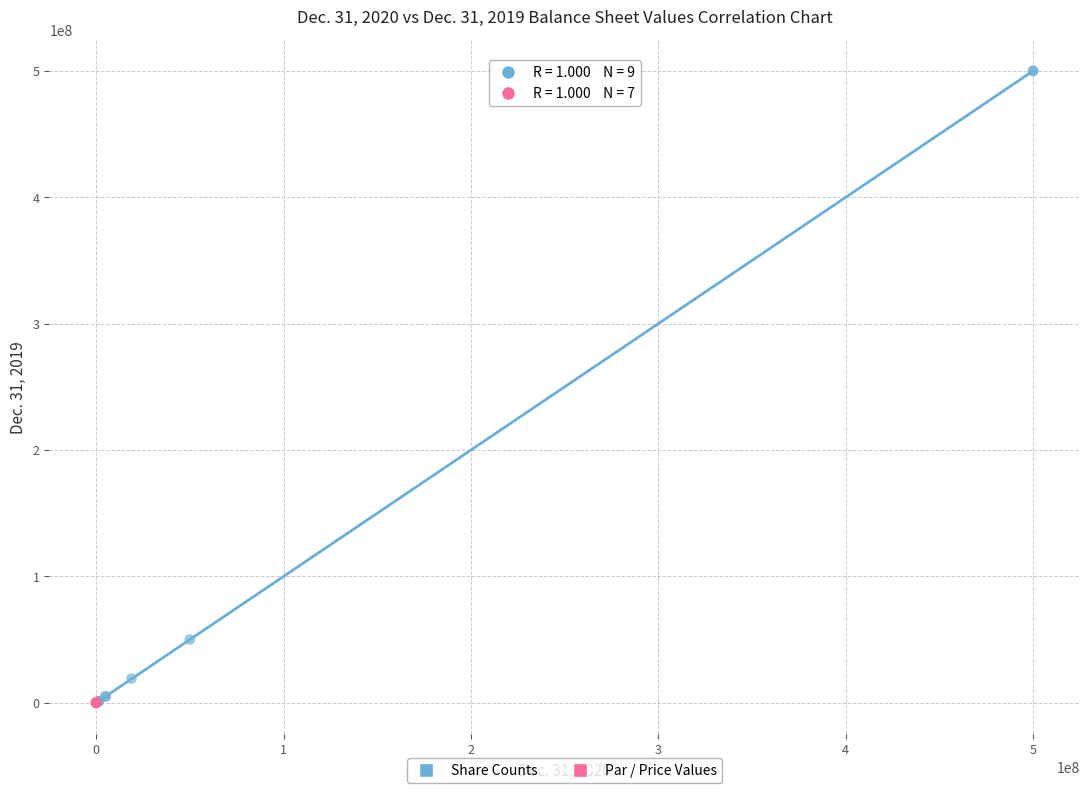

Which series has the widest spread of Y values?

Share Counts